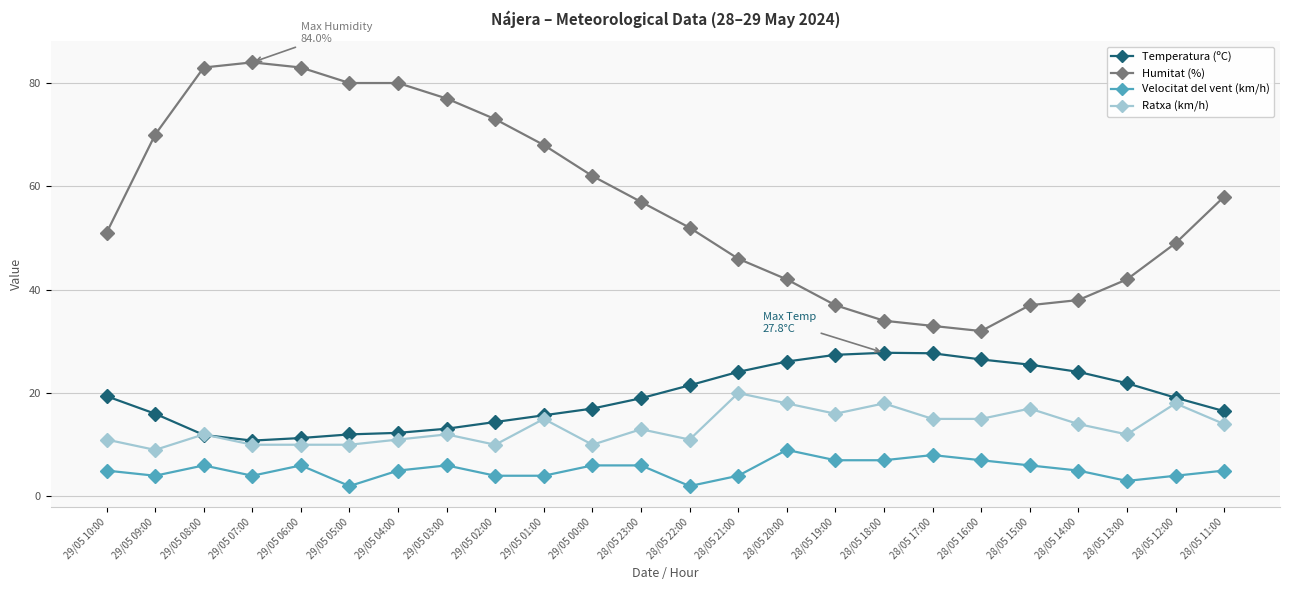

The Ratxa (km/h) series shows 17.4 at 29/05 00:00. True or false?

False